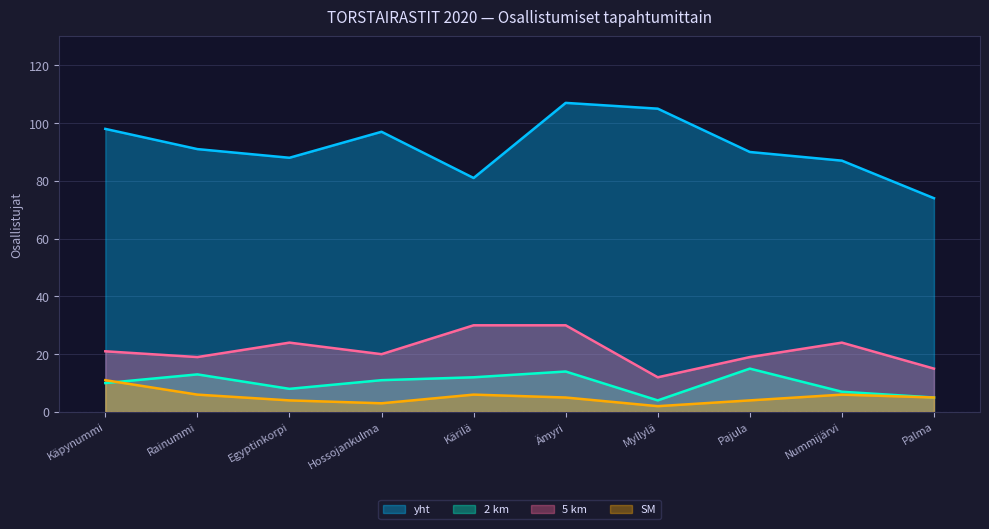

What position from the right is Nummijärvi?

2